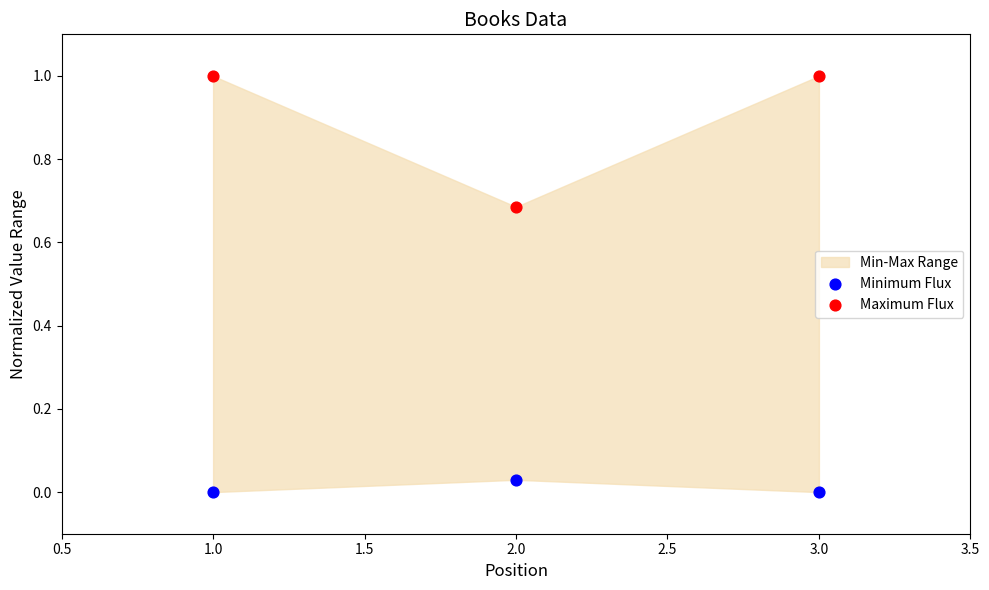

Which series contains the highest Y value?

Maximum Flux